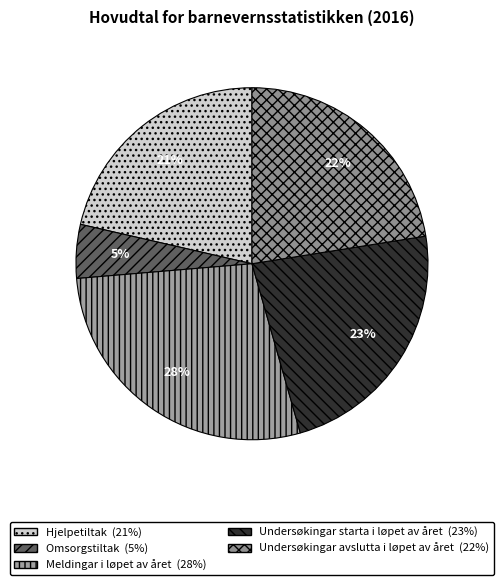

How many slices are in this pie chart?

5